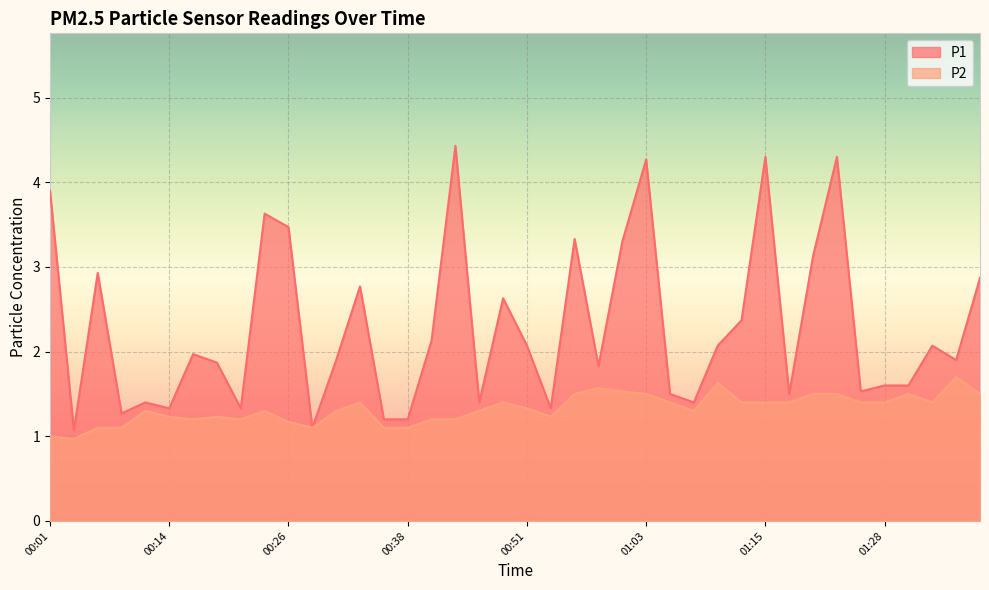

How many values in the P2 series are below 1?

1